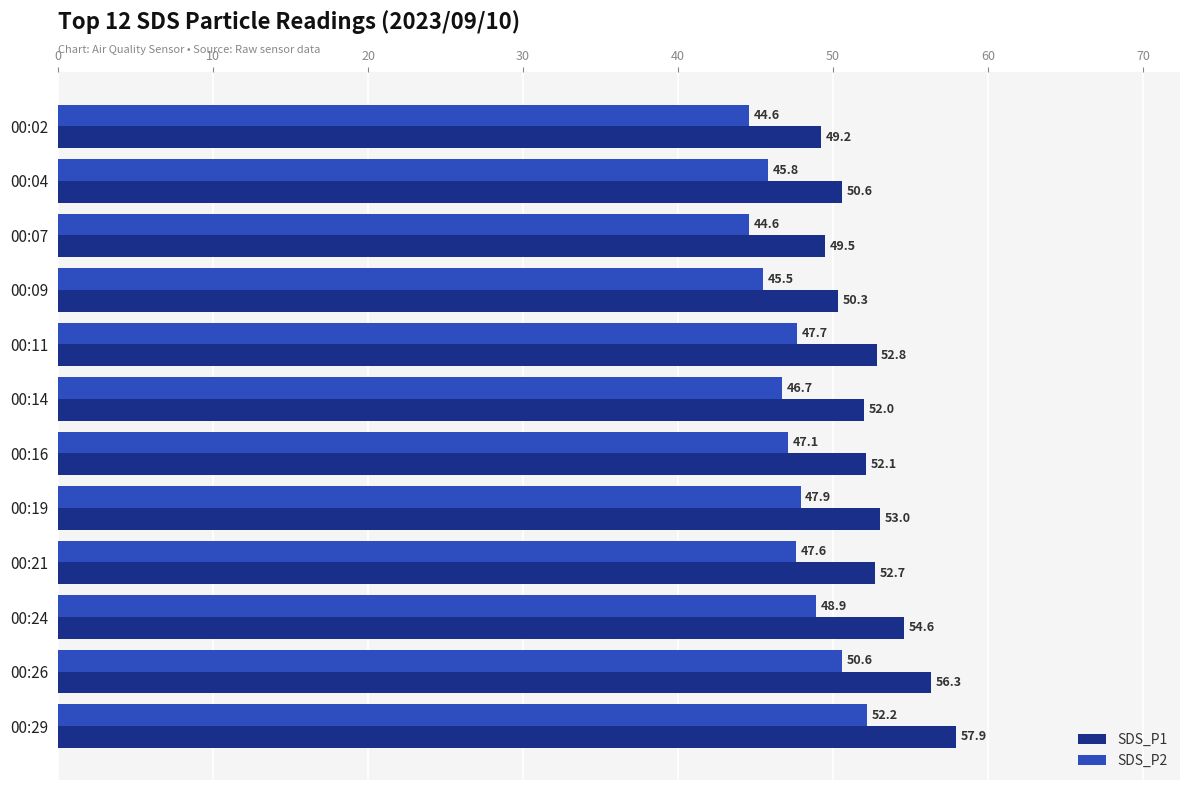

What is the difference between the second highest and minimum values in the SDS_P2 series?

6.0